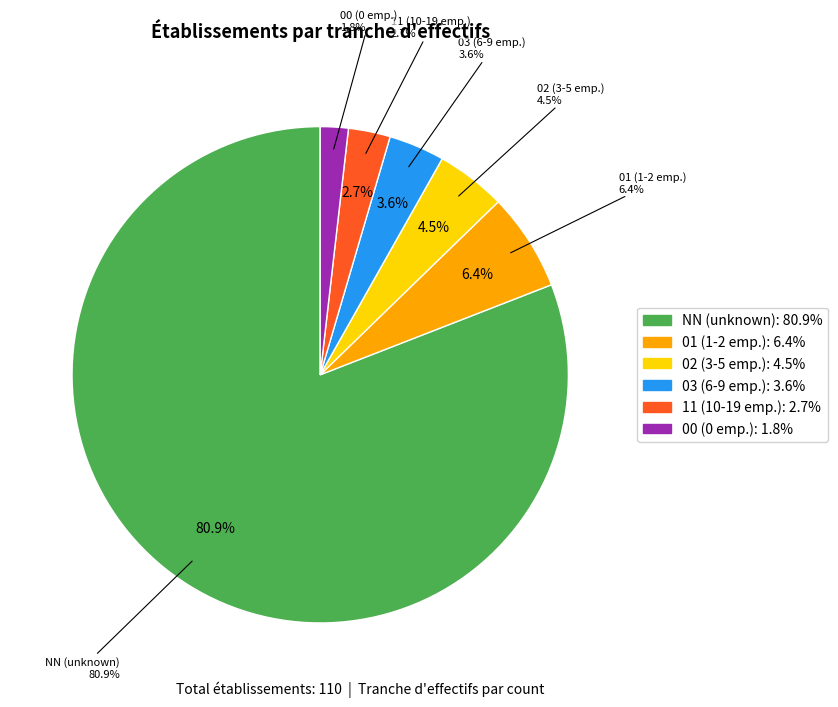

To the nearest percent, what is the combined percentage of NN and 01?

87%